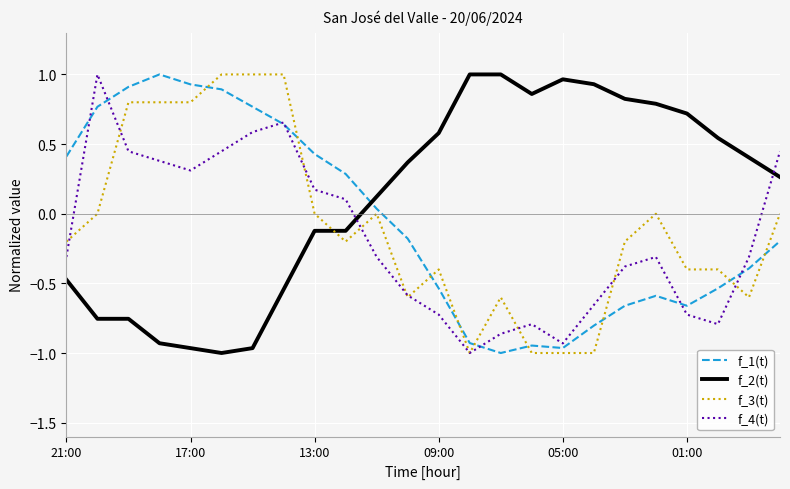

How many times do f_4(t) and f_2(t) cross each other?

2